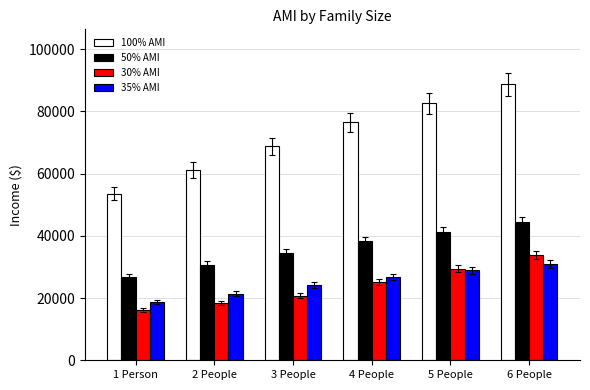

How many groups of bars are there?

6